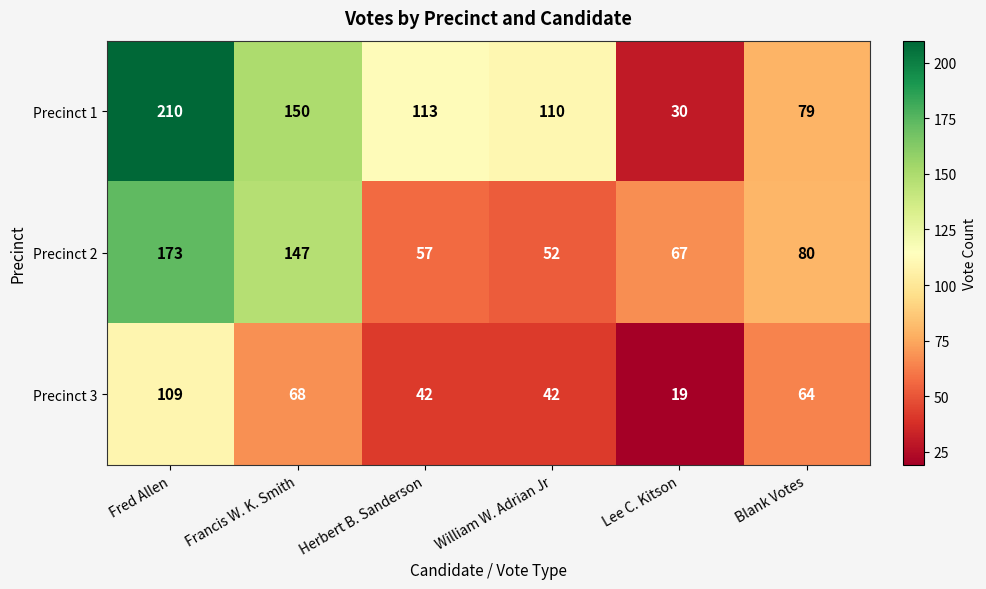

What is the total value across all series at Herbert B. Sanderson?

212